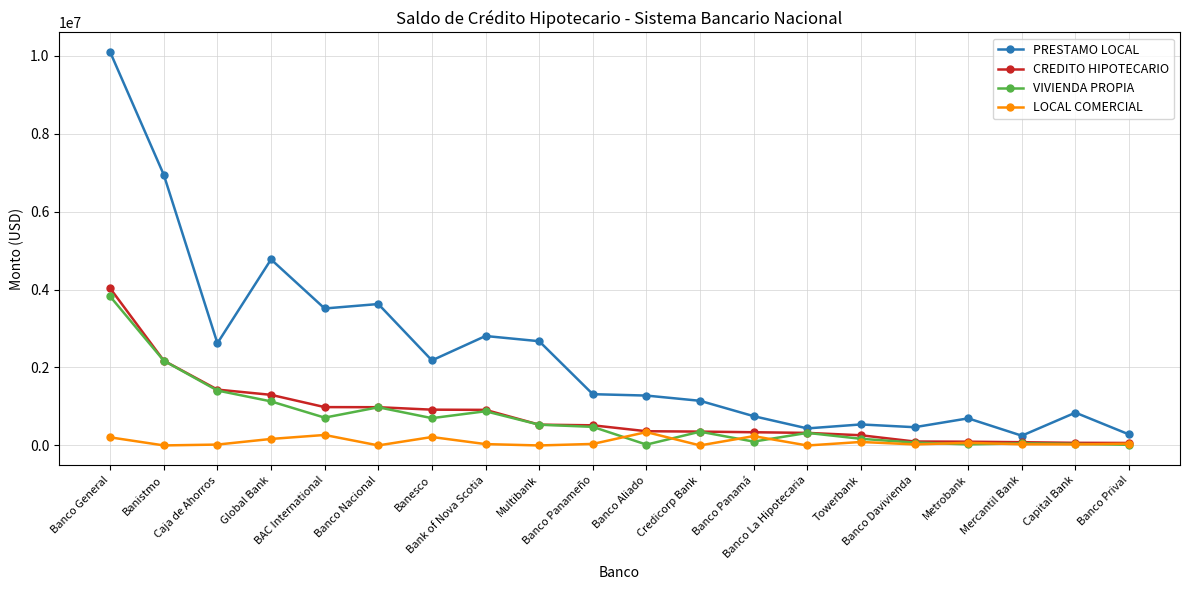

What is the greatest value displayed?

10087557.3